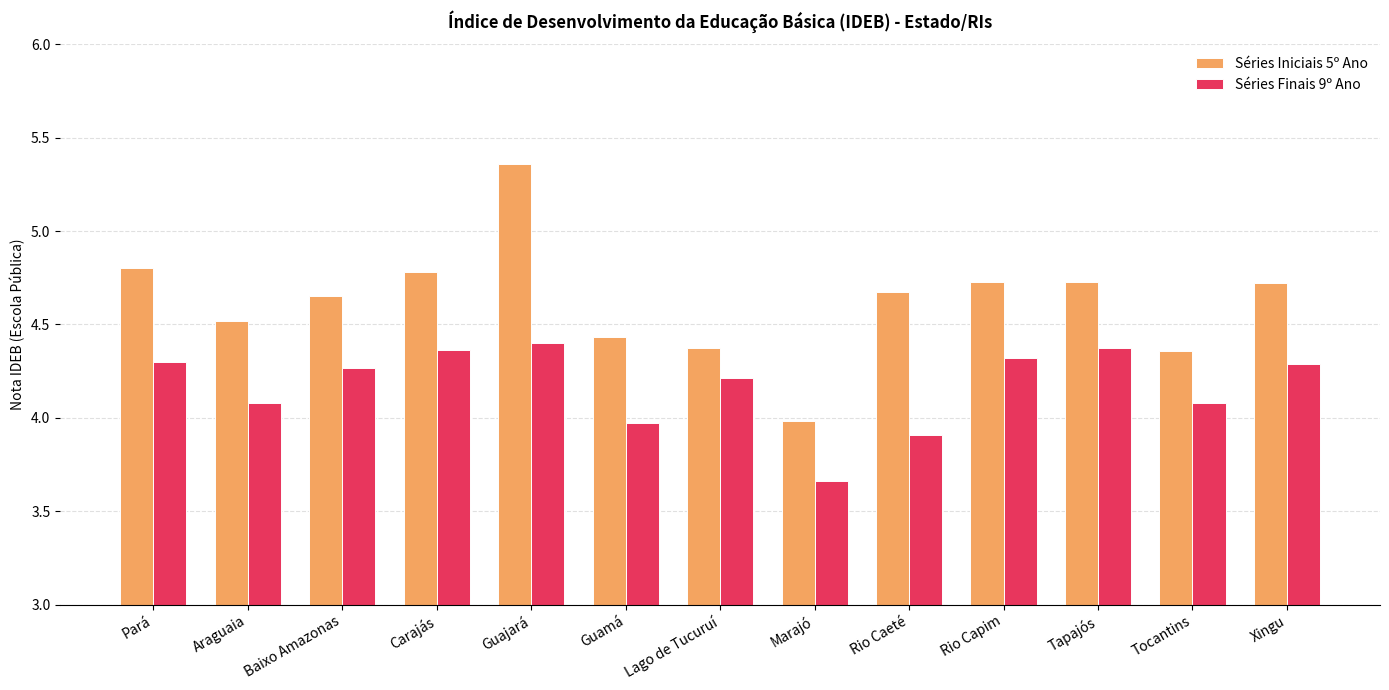

Which series has the largest range (max minus min)?

Séries Iniciais 5º Ano